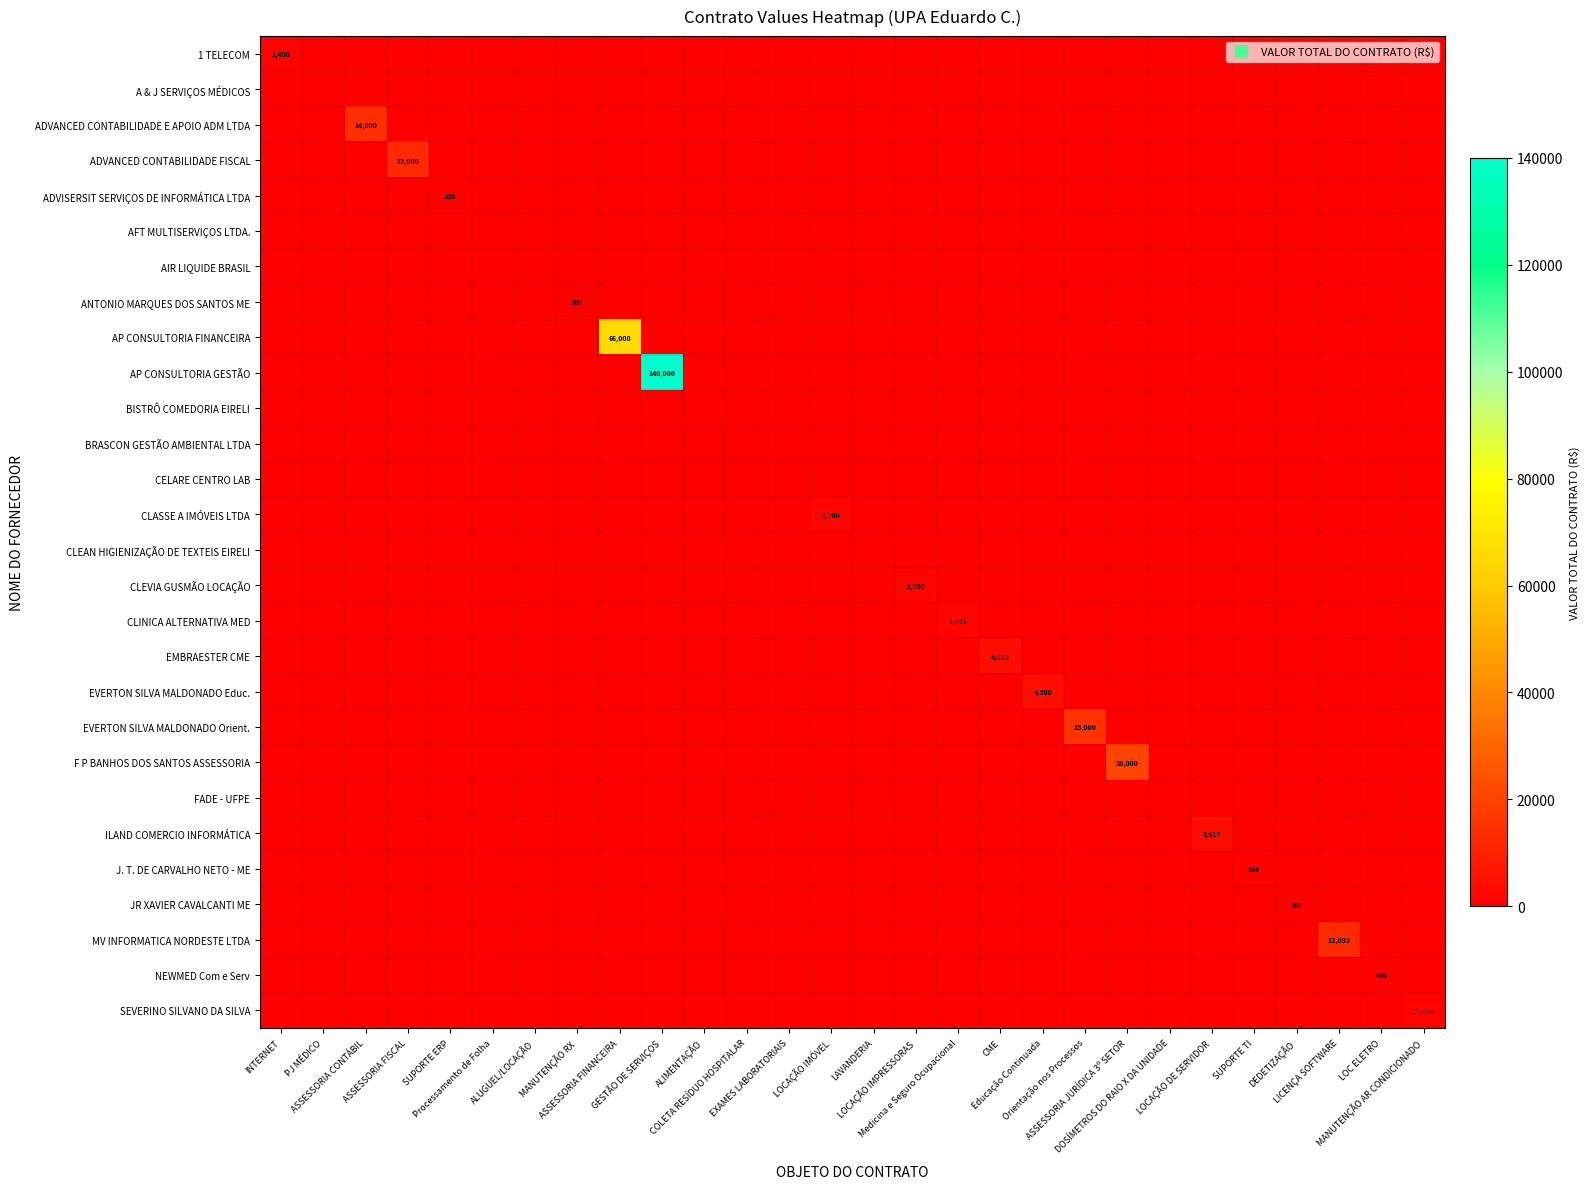

The value of MV INFORMATICA NORDESTE LTDA at CME is 0.0. True or false?

True